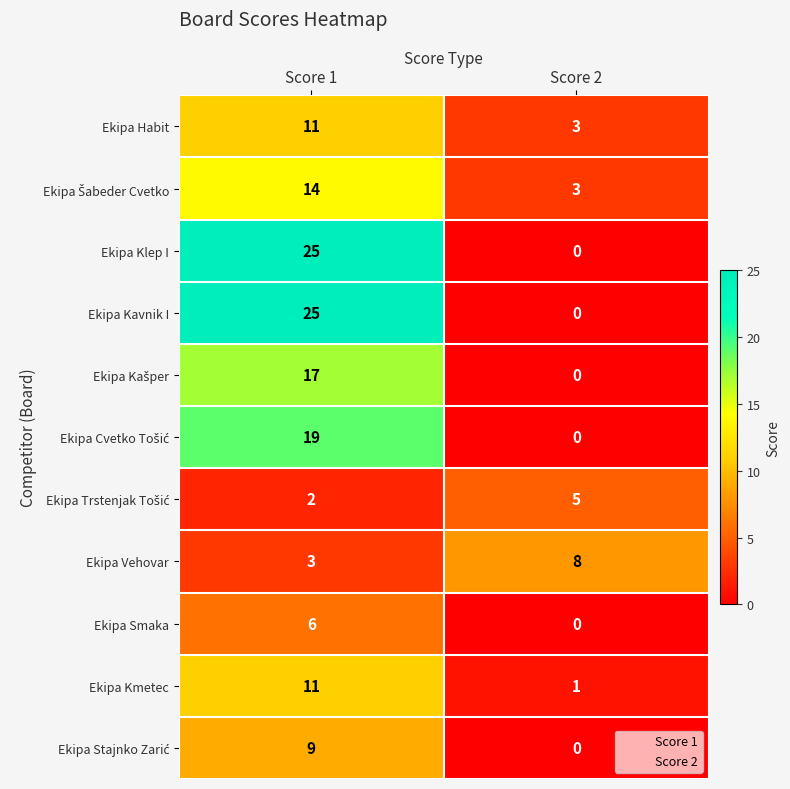

What is the spread (max minus min) of values at Score 1?

23